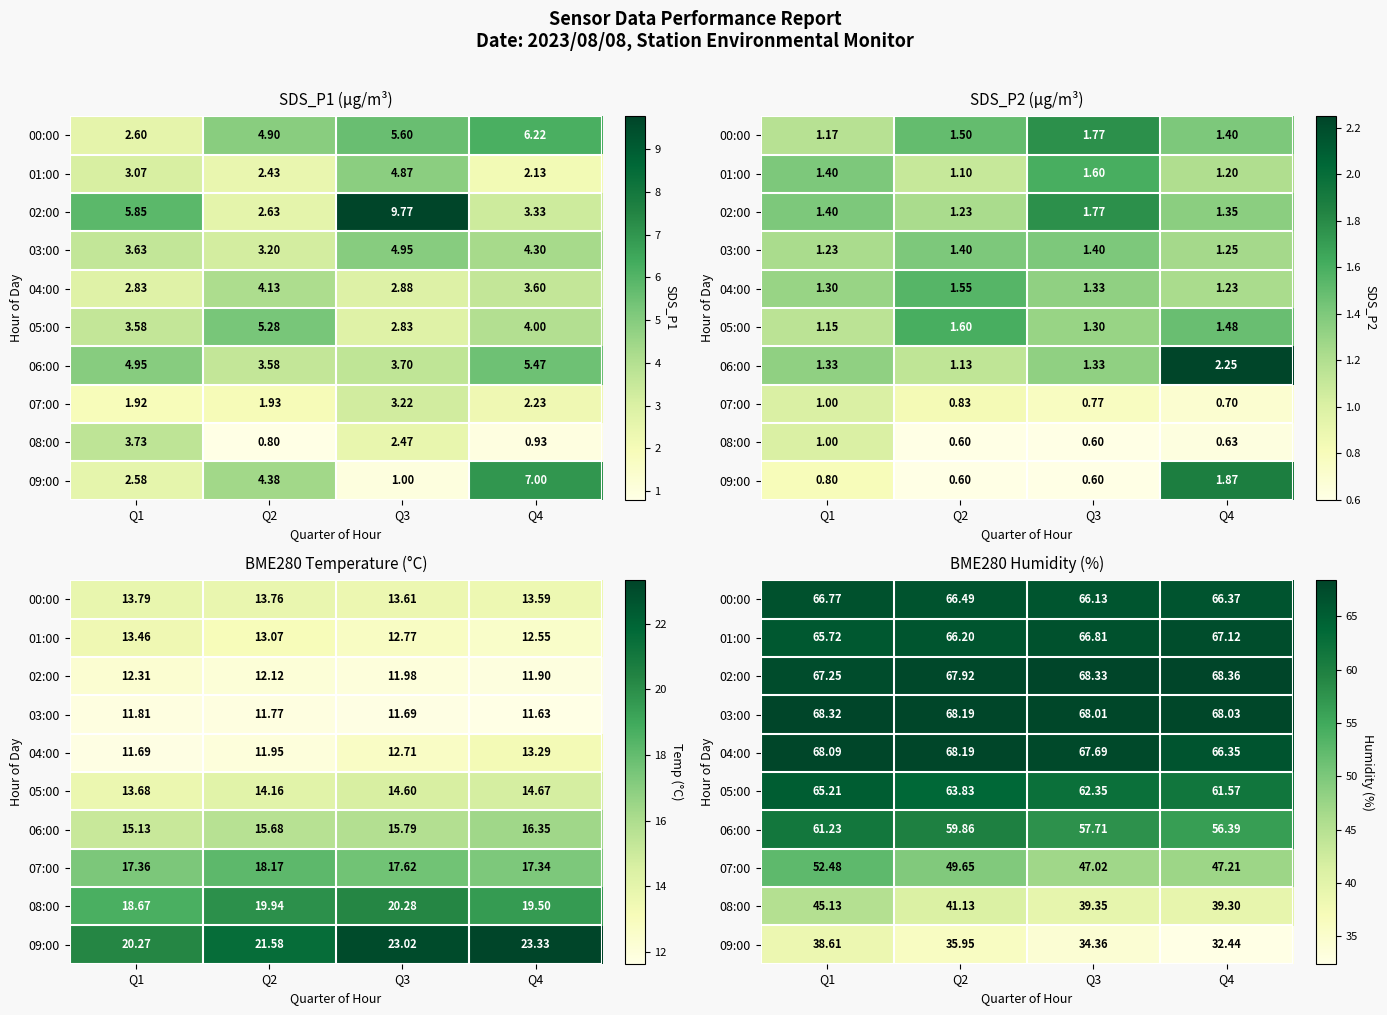

What is the sum of all 03:00 values?

272.6